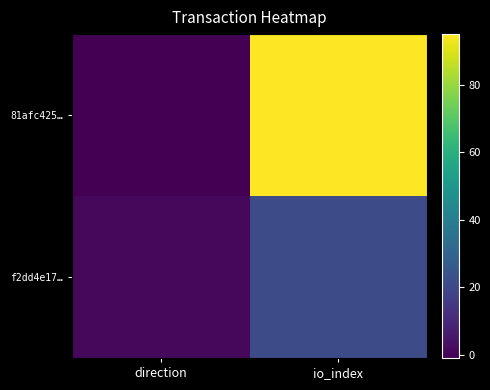

Reading right to left, what are all the values shown in this chart?

81afc425…: io_index=95	direction=-1
f2dd4e17…: io_index=21	direction=1